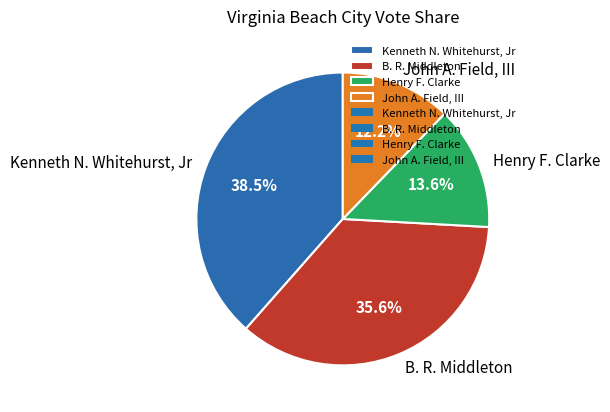

What is the ratio of the value at John A. Field, III to the value at Kenneth N. Whitehurst, Jr?

0.3